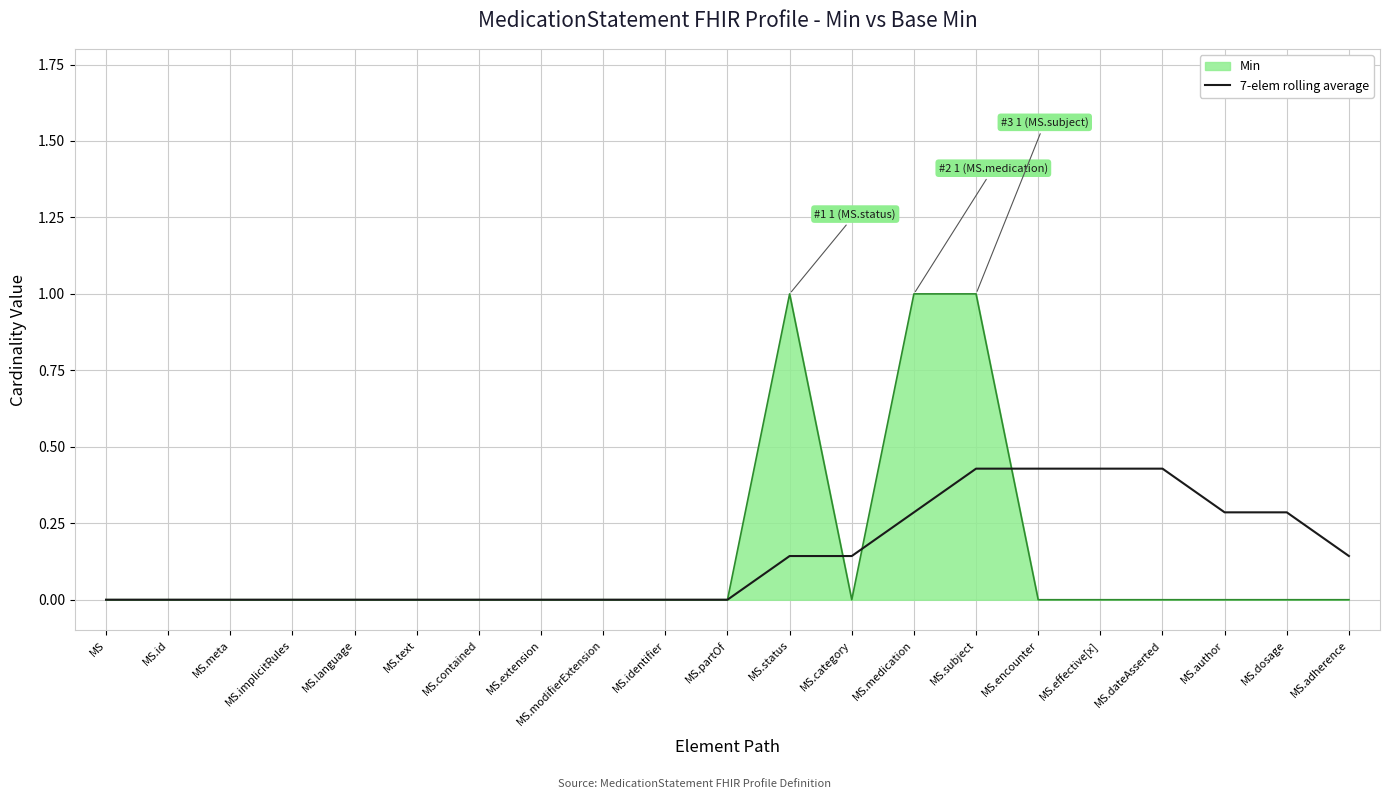

How many distinct data groups are displayed?

2